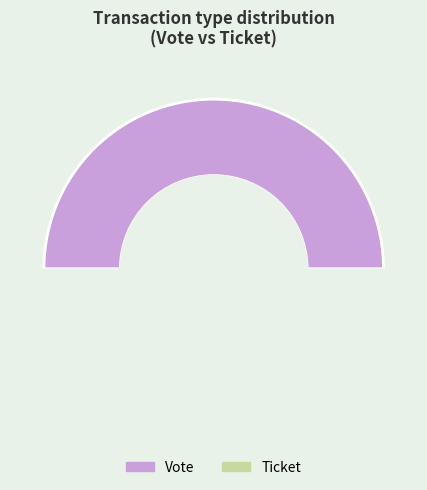

To the nearest percent, what percentage of the pie is Vote (io_index=1)?

100%